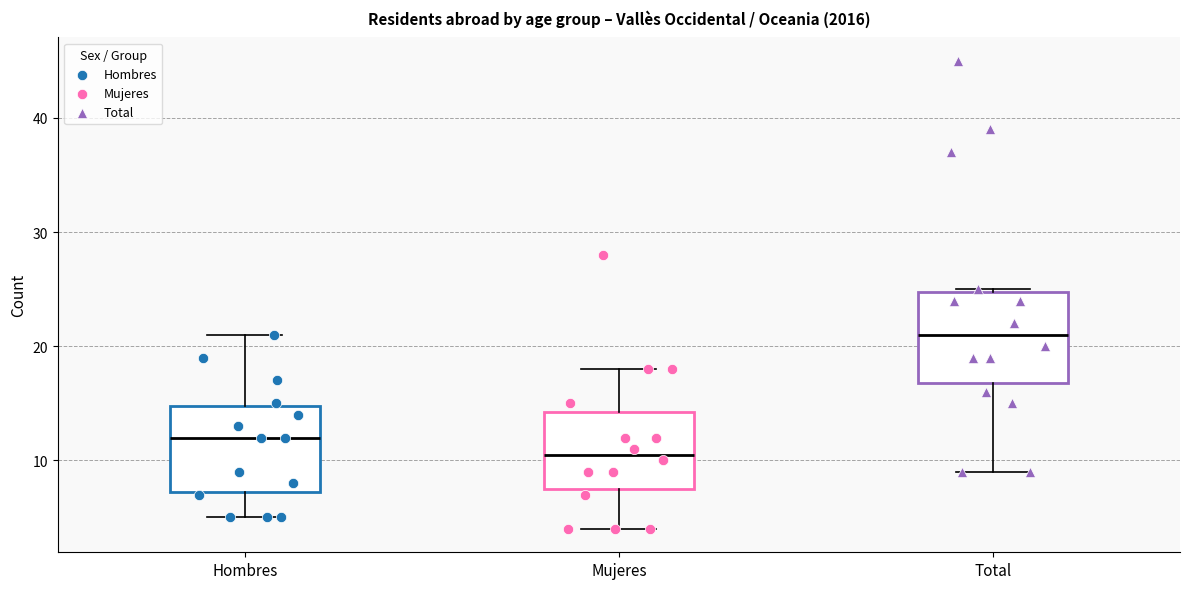

Reading left to right, read every box against the y-axis: the position of its median line, the range the box covers, and the ends of its whiskers. The values are not printed on the chart, so give them approximately, as read against the axis.

Hombres: median 12, box 7 to 15, whiskers 5 to 21
Mujeres: median 11, box 8 to 14, whiskers 4 to 18
Total: median 21, box 17 to 25, whiskers 9 to 25